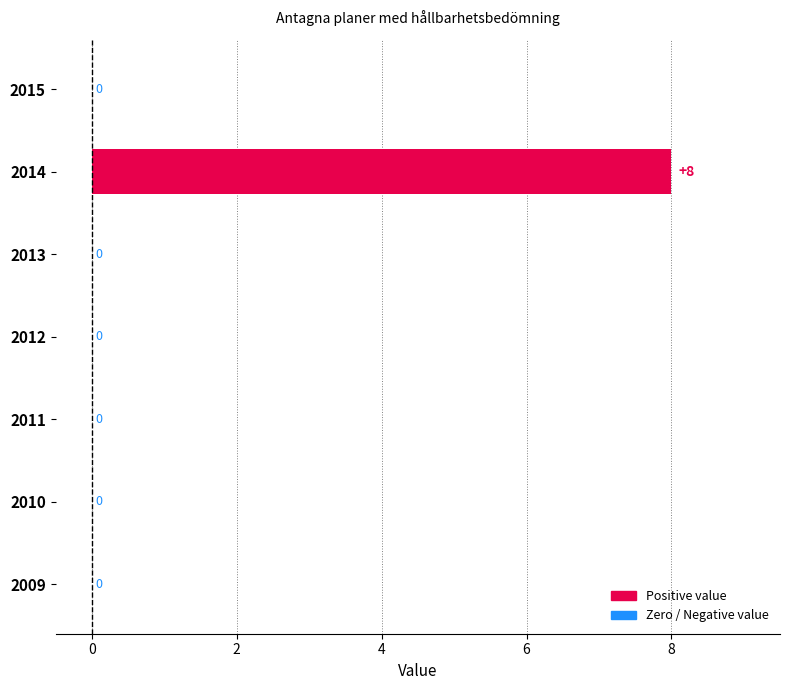

What is the sum of all values?

8